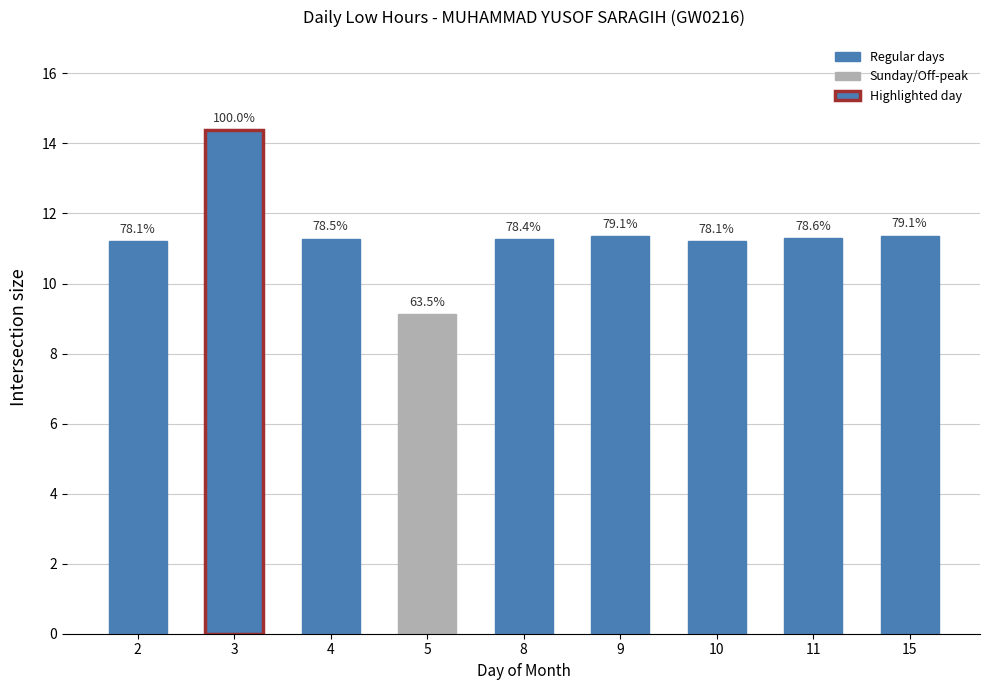

How many bars are there in total?

9